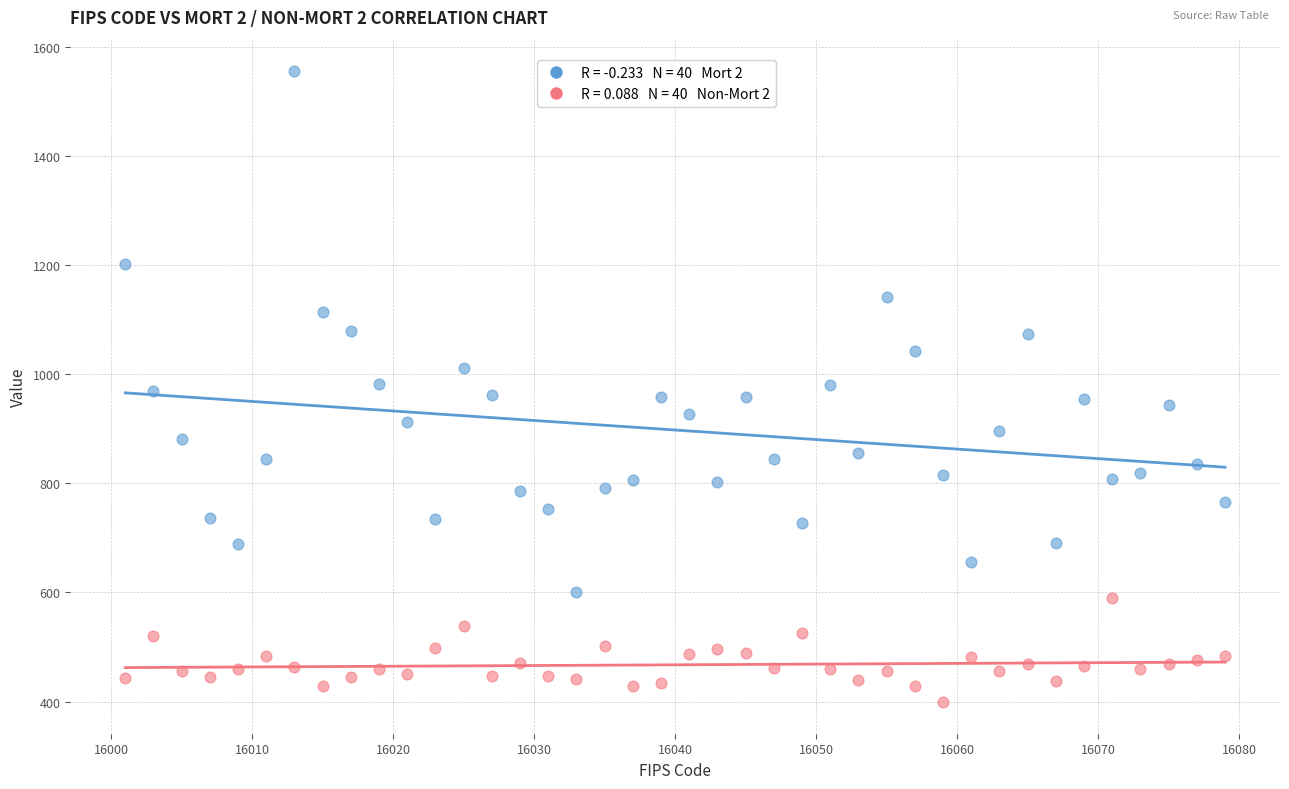

Across all data points, what is the range of Y values (max minus min)?

1156